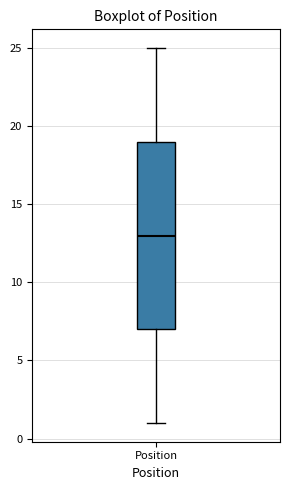

Read this box plot against the y-axis: the position of the median line, the range covered by the box, and the ends of both whiskers. The values are not printed on the chart, so give them approximately, as read against the axis.

median 13, box 7 to 19, whiskers 1 to 25